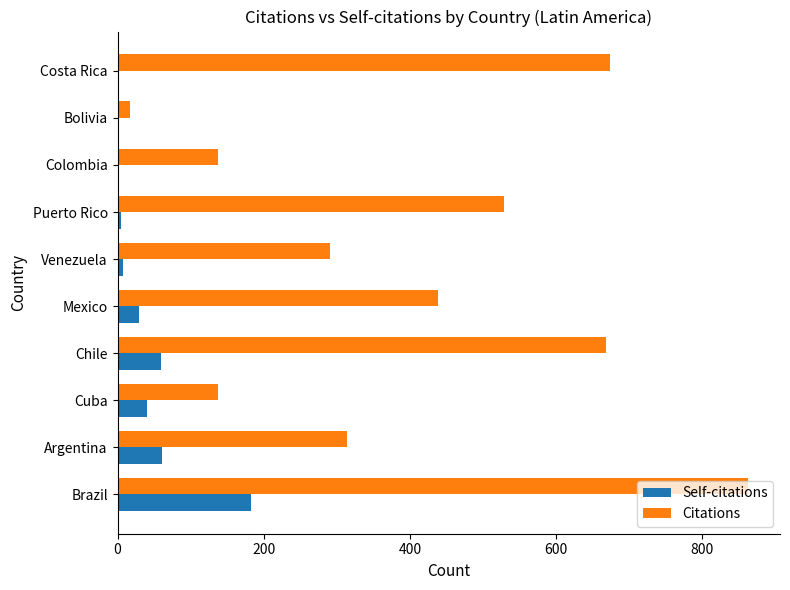

At which label is Self-citations closest to 91?

Argentina